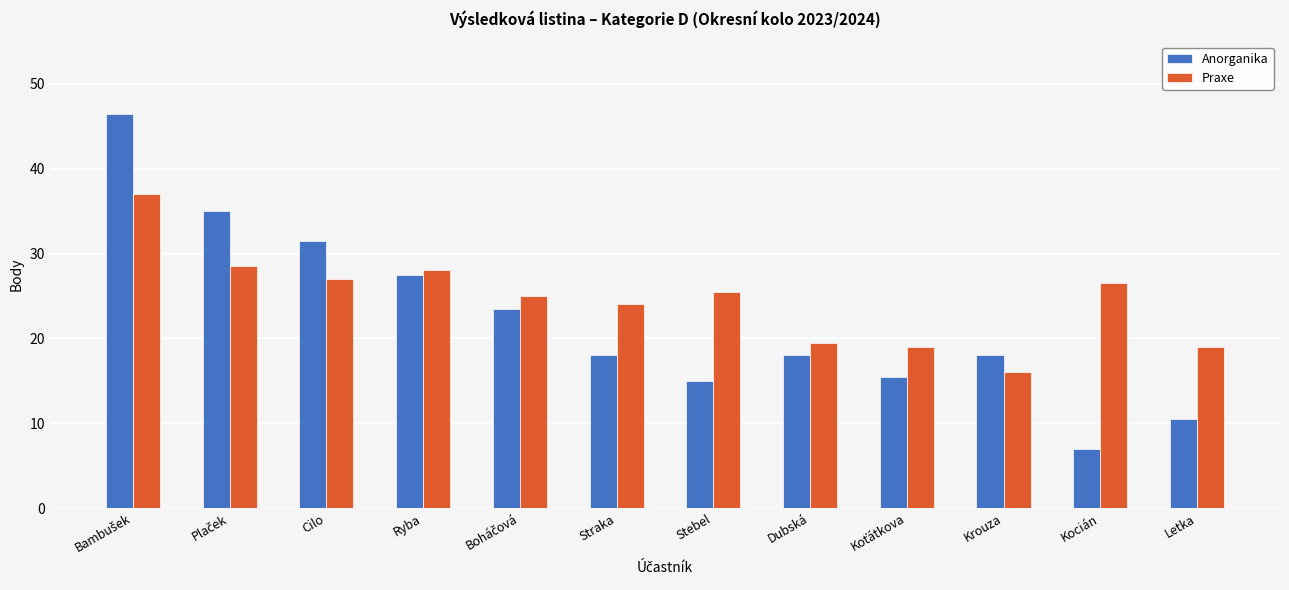

What is the minimum value shown in the chart?

7.0